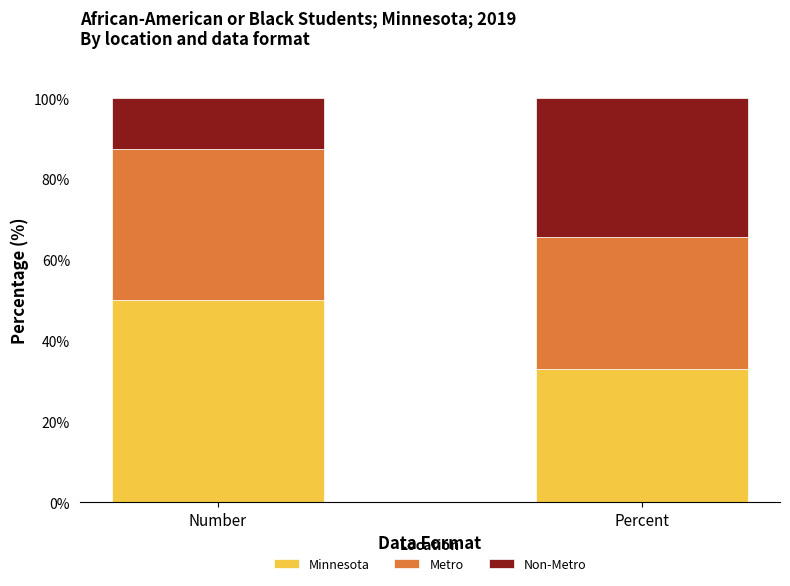

What are all the series names shown in the legend?

Minnesota, Metro, Non-Metro